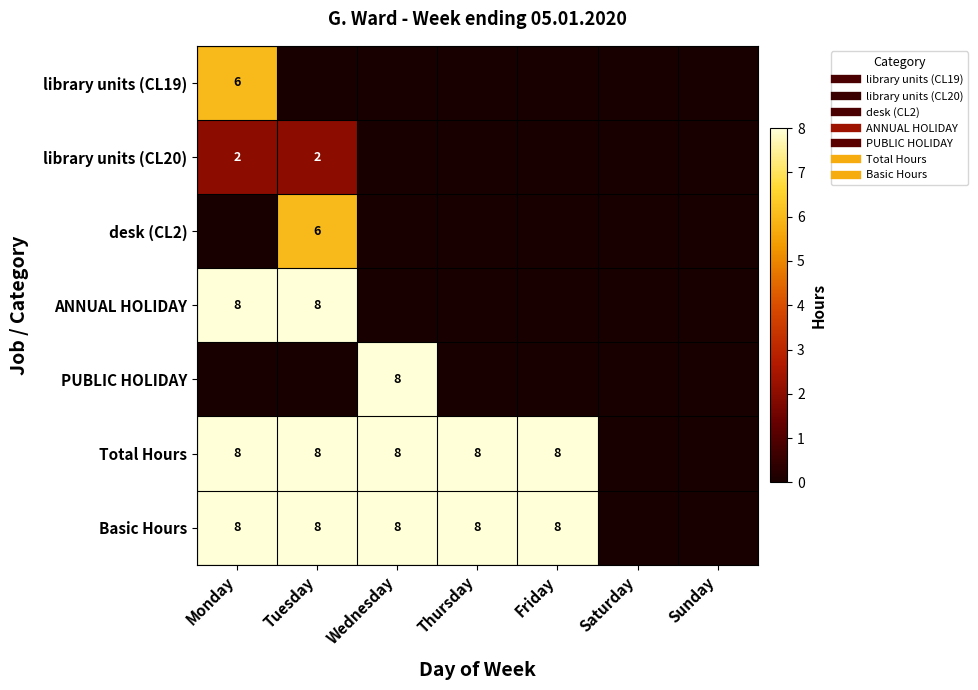

Is it true that Total Hours equals 8 at Friday?

True